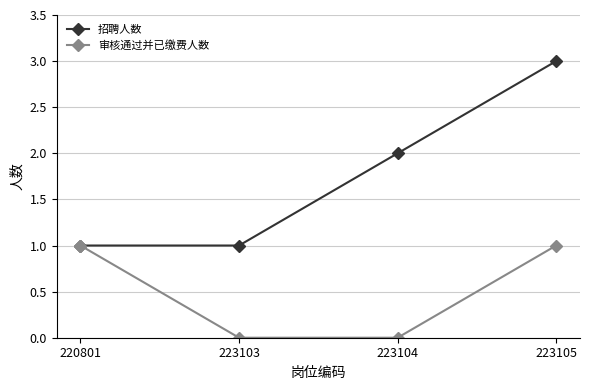

How many 审核通过并已缴费人数 values are between 0 and 1?

4